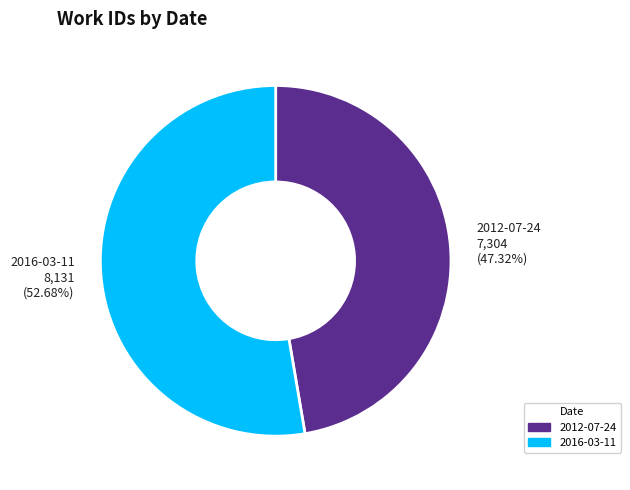

Is it true that 2016-03-11 is 53% of the pie?

True